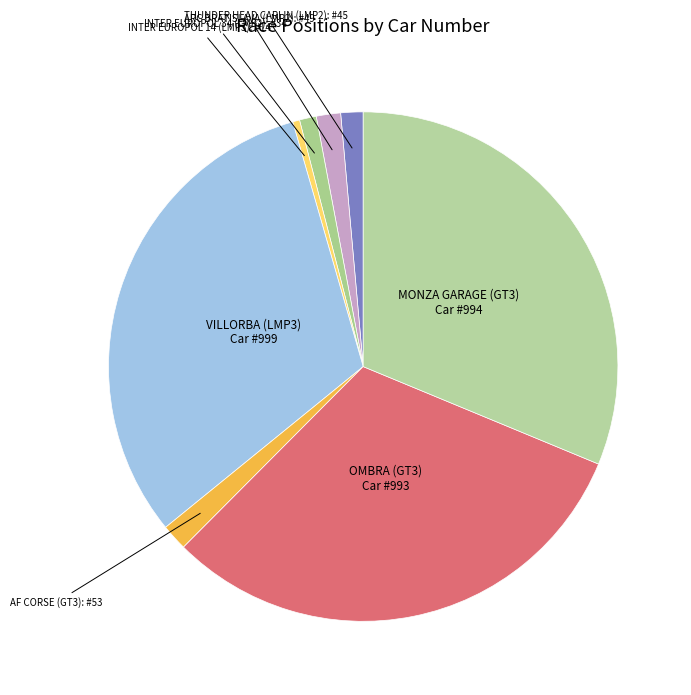

Count the number of slices in the pie.

8